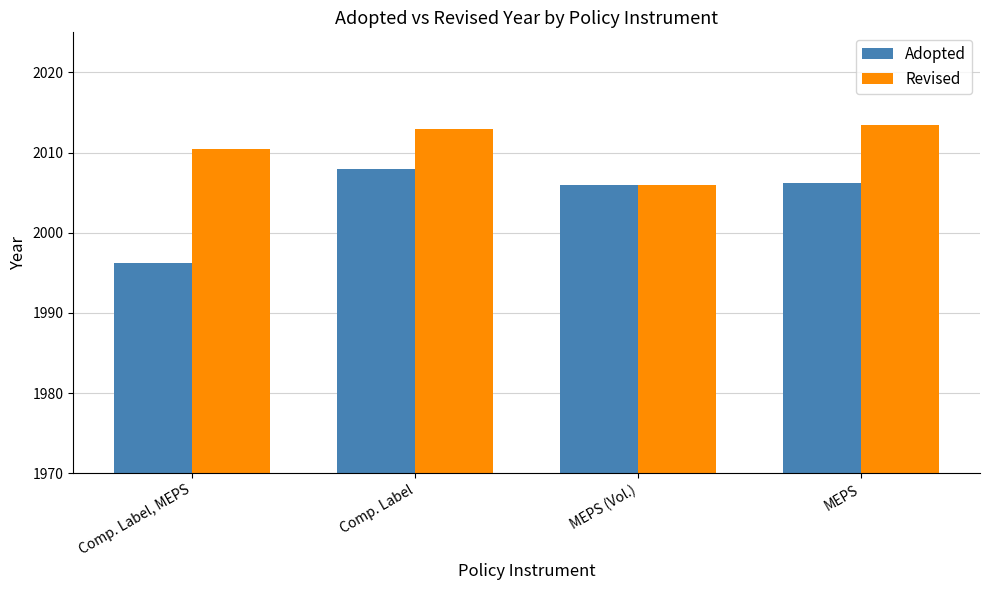

Rank the series by their average value, from lowest to highest.

Adopted, Revised